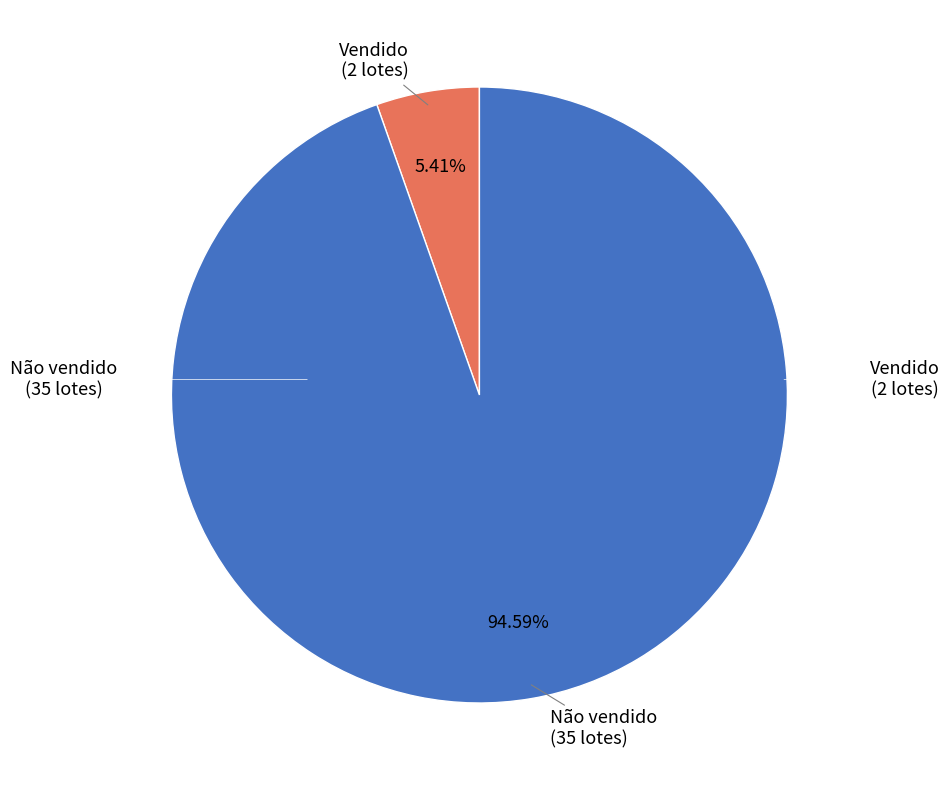

Is there any slice that represents more than half of the pie?

Yes